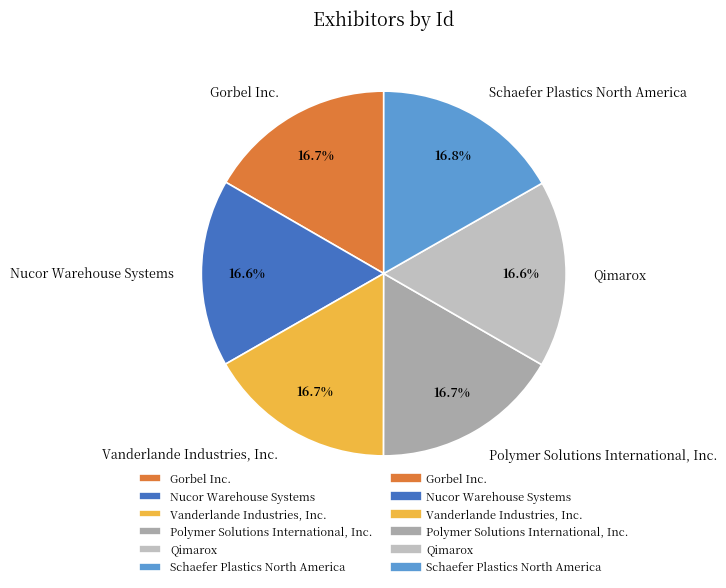

Does Schaefer Plastics North America represent more than half of the total?

No